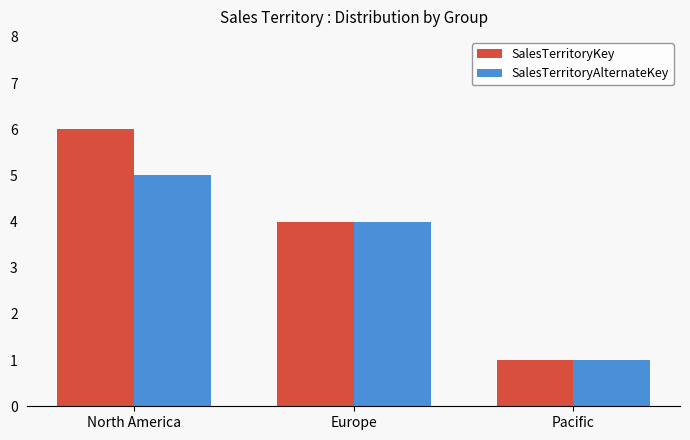

Where is SalesTerritoryAlternateKey nearest to the value 3?

Europe